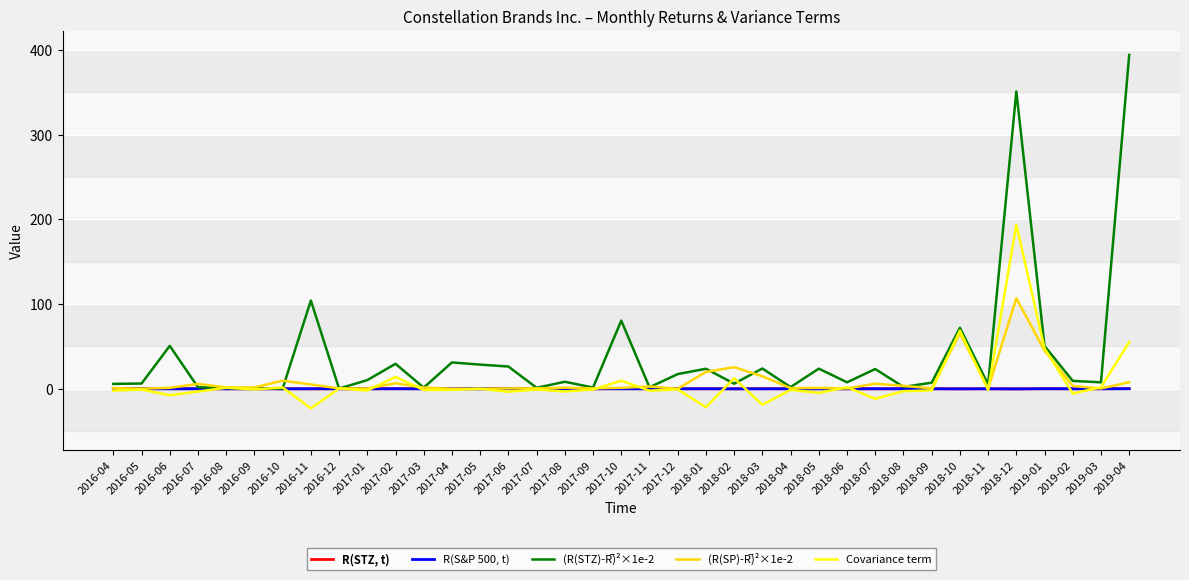

True or false: R(S&P 500, t) has a value of 0.0 at 2016-12.

True